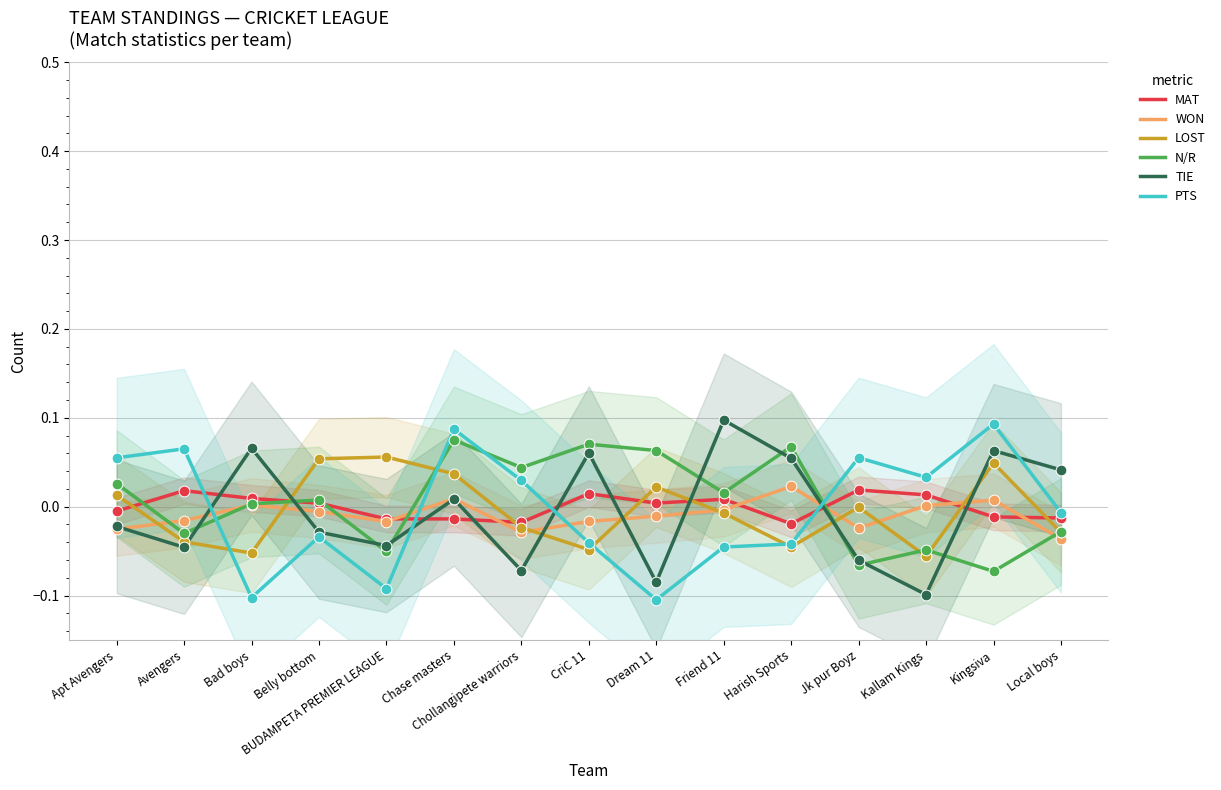

What are all the series names shown in the legend?

MAT, WON, LOST, N/R, TIE, PTS